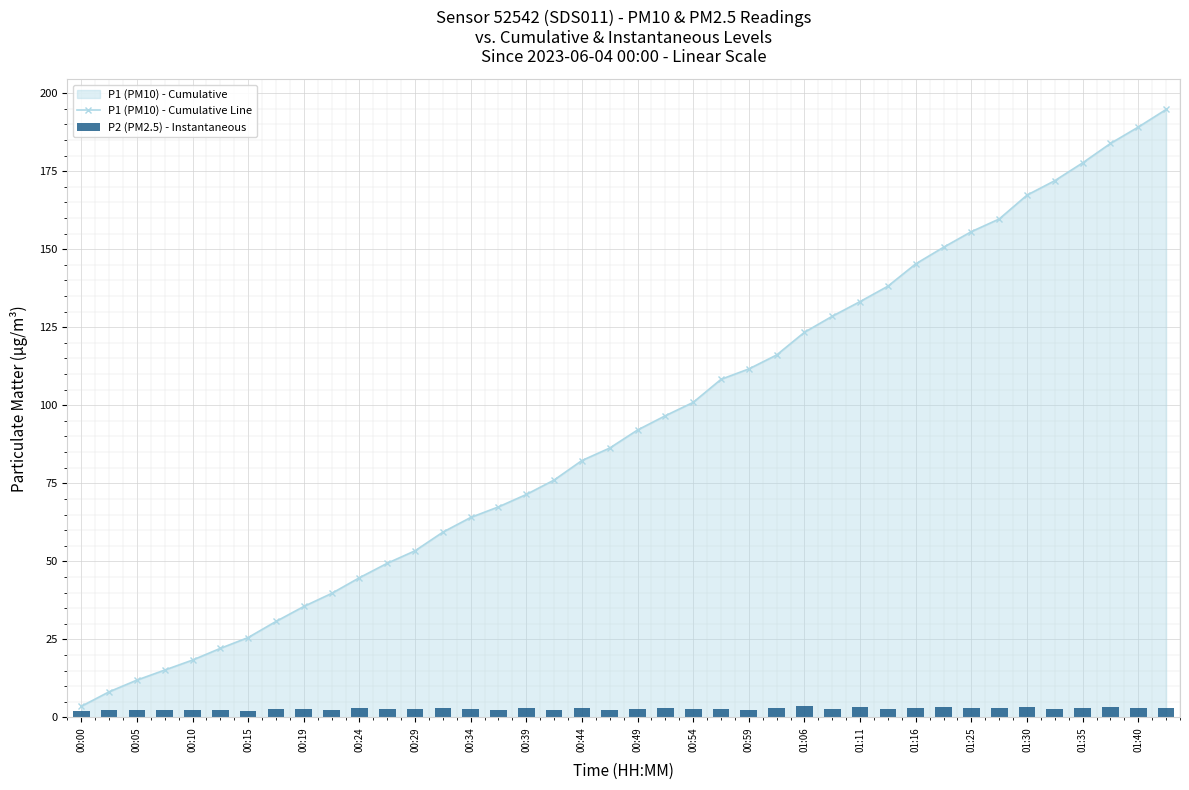

Which category has the lowest value across all series?

00:00